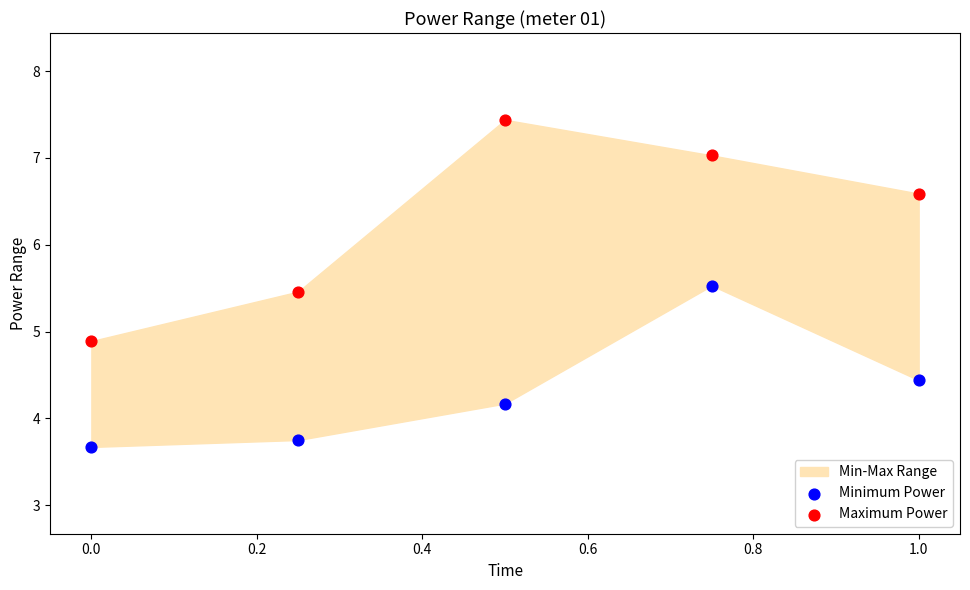

Across all data points, what is the range of Y values (max minus min)?

3.8